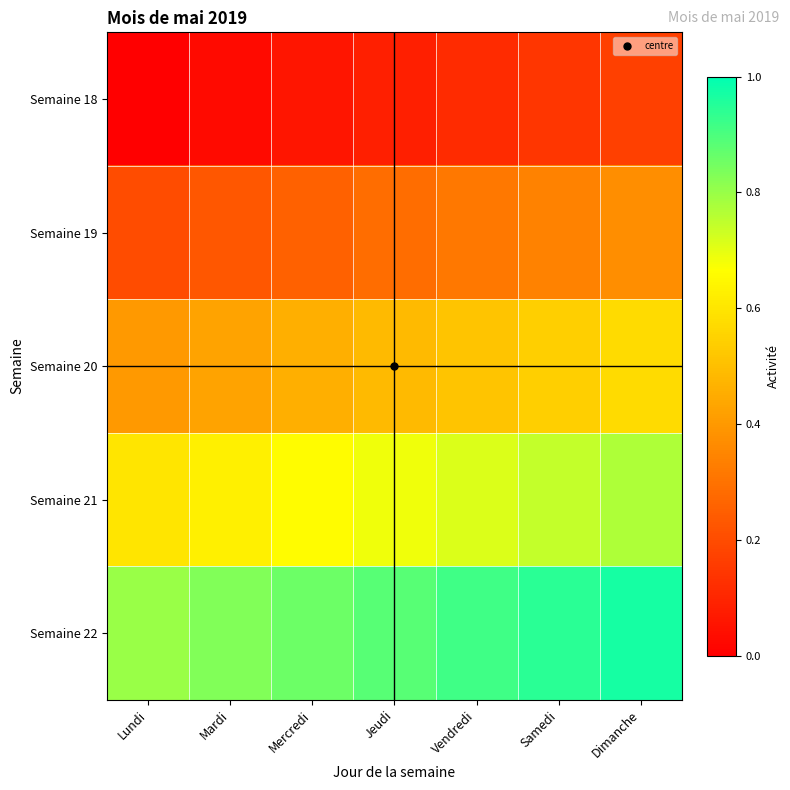

Which category has the lowest value across all series?

Lundi